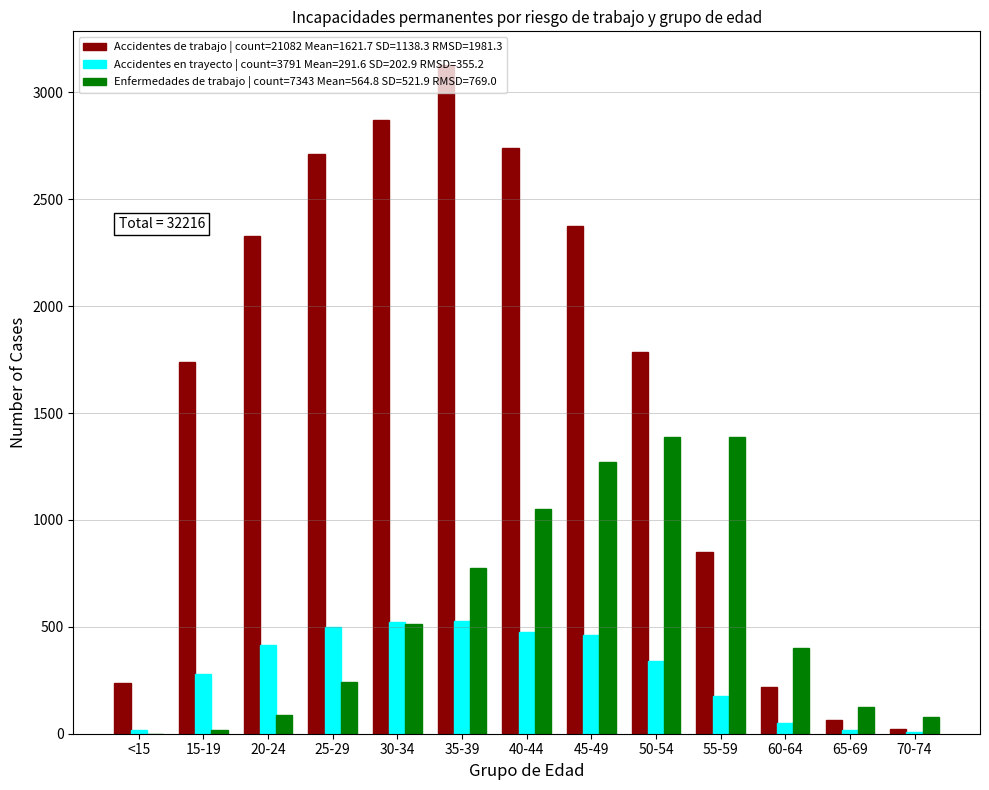

Which category has the highest value across all series?

35-39